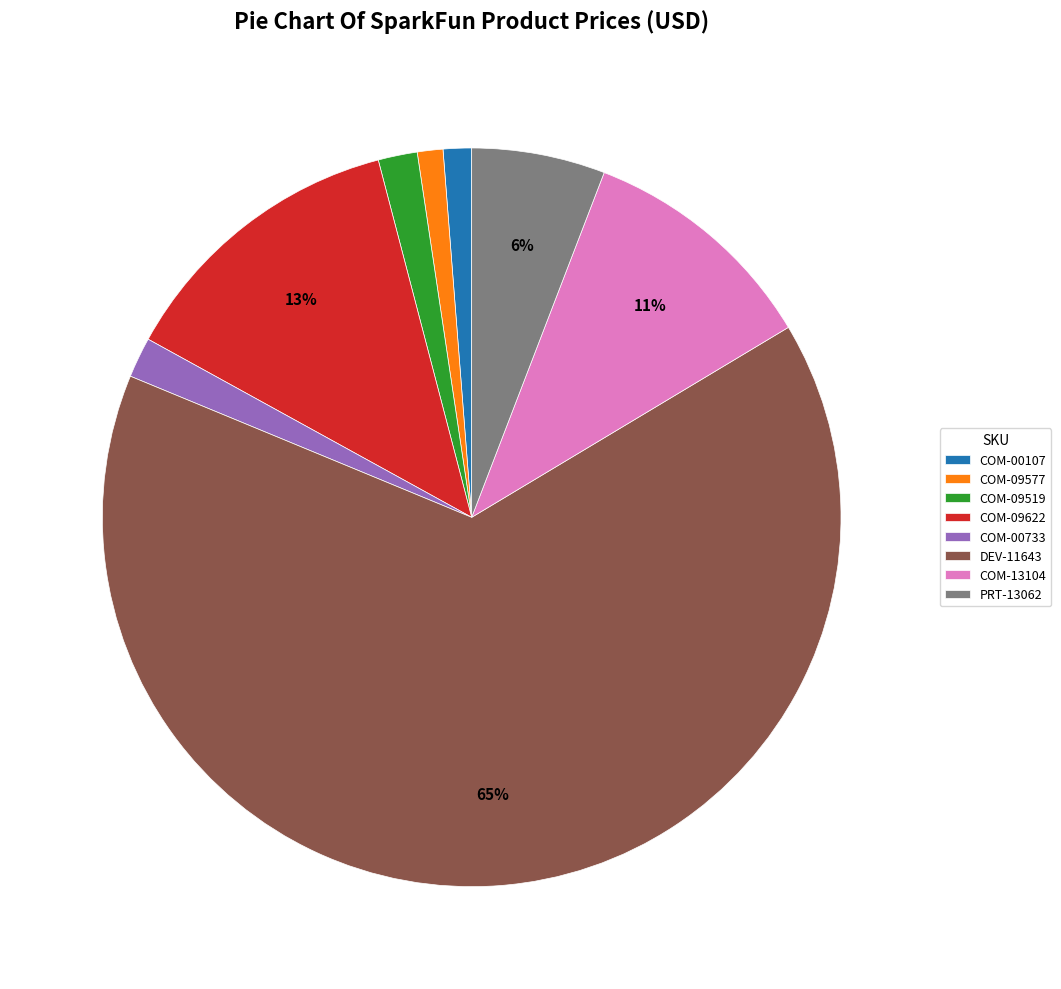

To the nearest percent, what is the average slice percentage?

12%